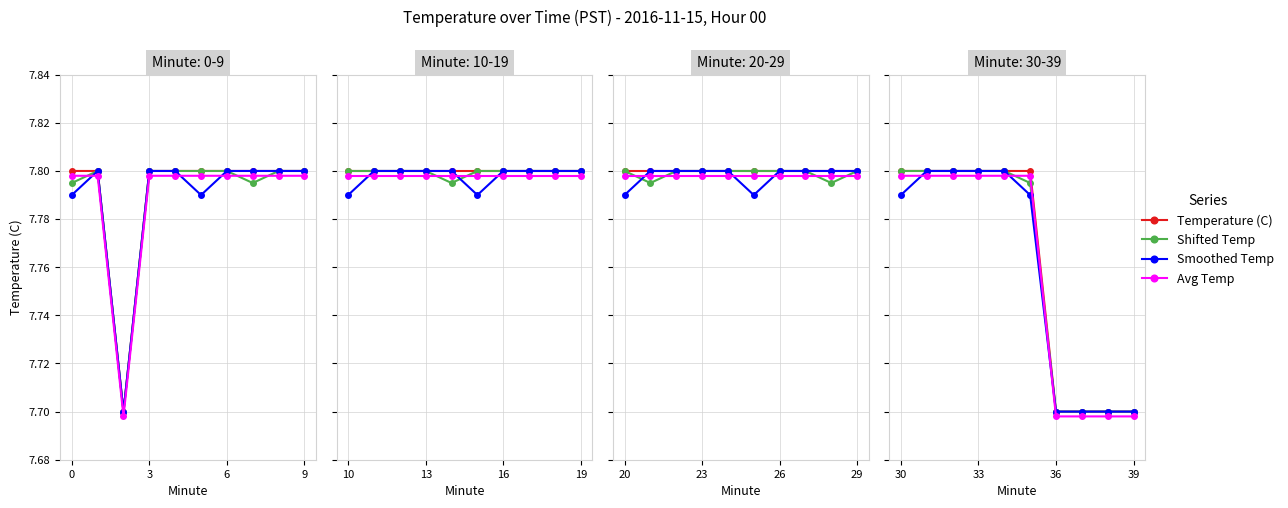

True or false: Avg Temp and Temperature (C) intersect in this chart.

False